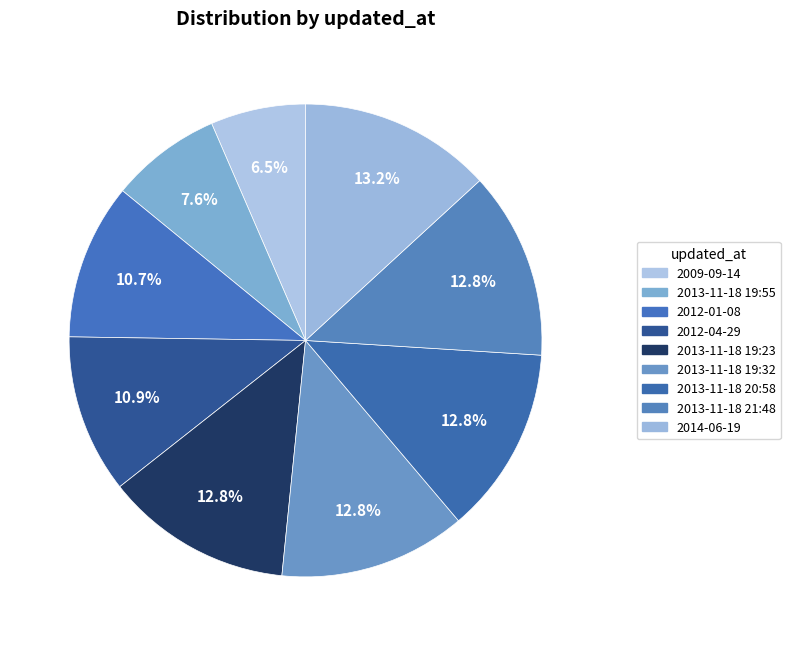

How many slices are in this pie chart?

9